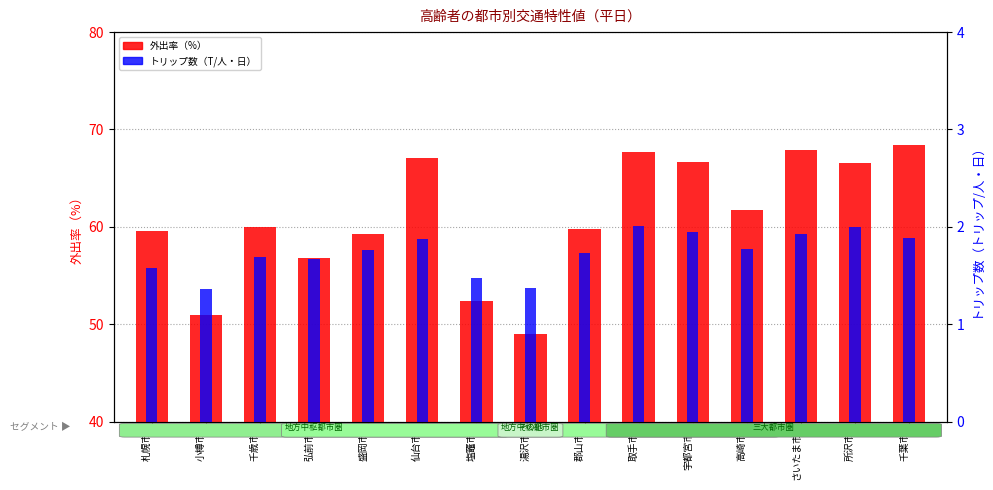

At which category is the sum across all series the highest?

千葉市